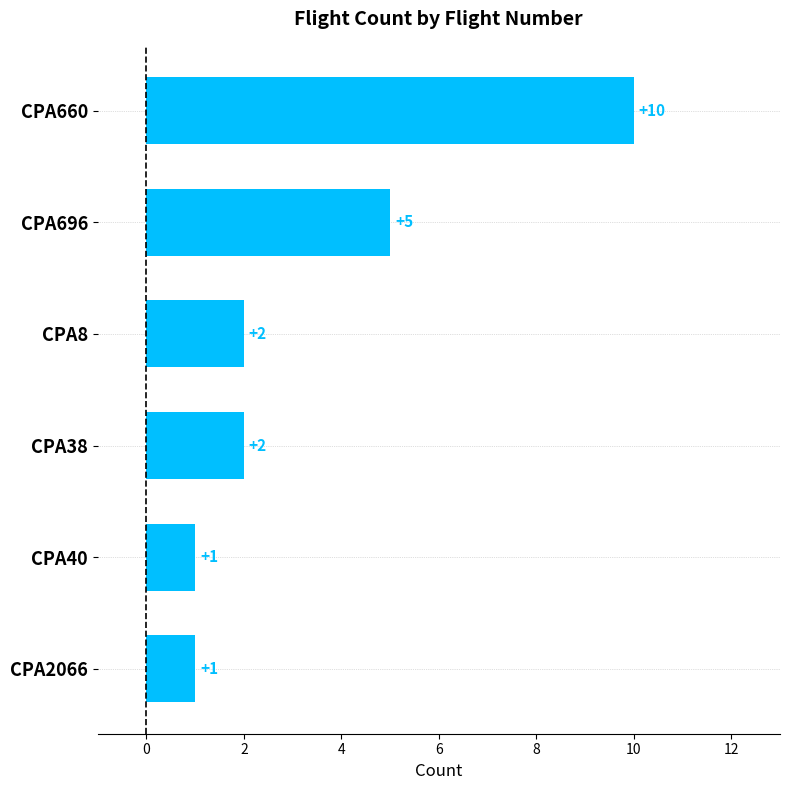

What is the value of the 1st bar from the top?

10